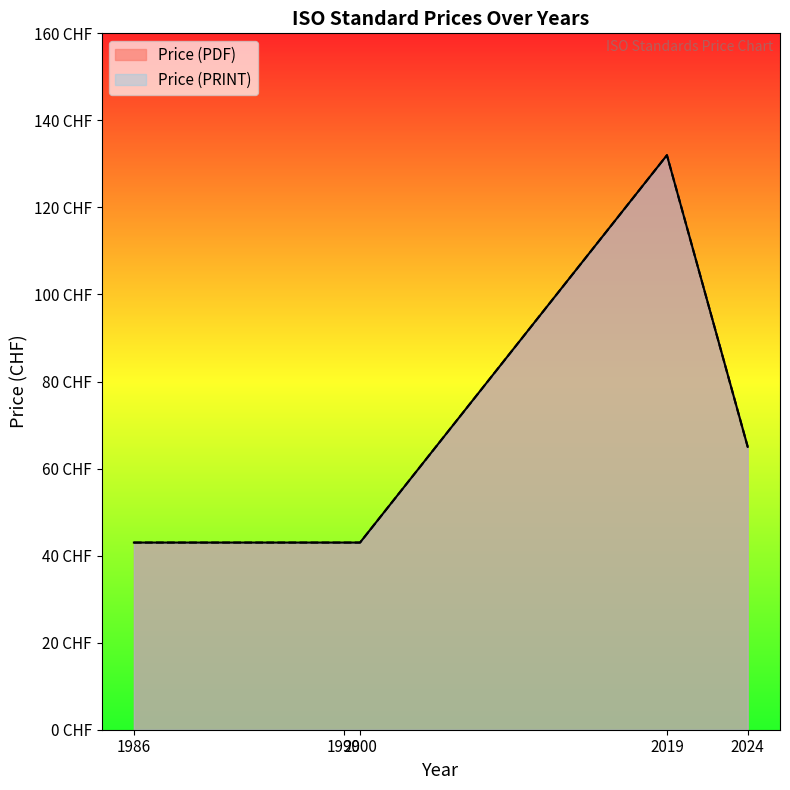

Reading right to left, list all the values displayed in this chart.

Price (PDF): 132	132	65	43	43	43	43
Price (PRINT): 132	132	65	43	43	43	43